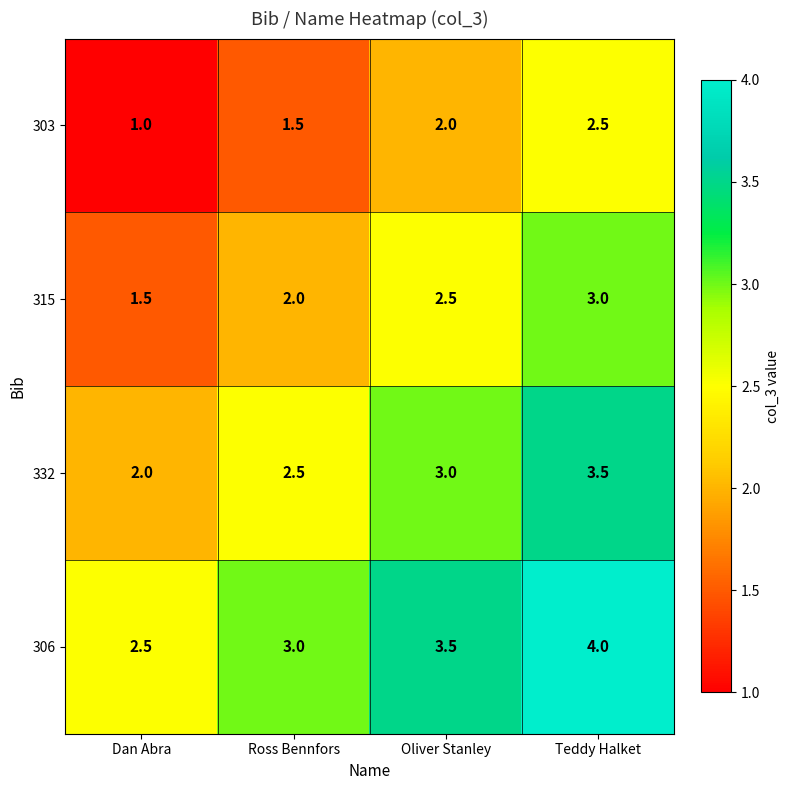

Where is 303 nearest to the value 1?

Dan Abra